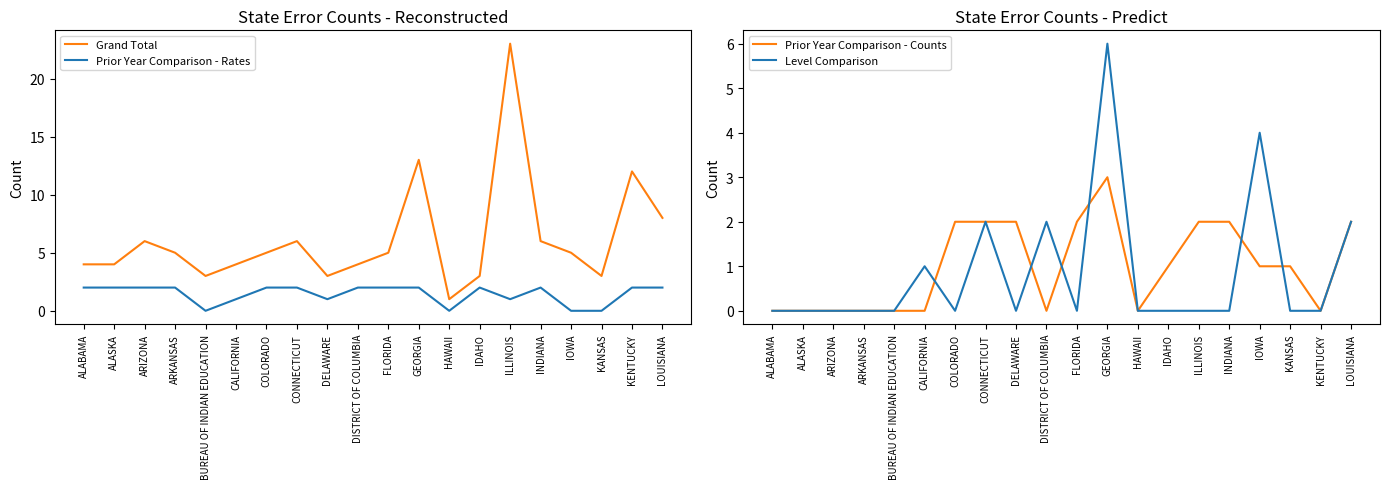

What is the greatest value displayed?

23